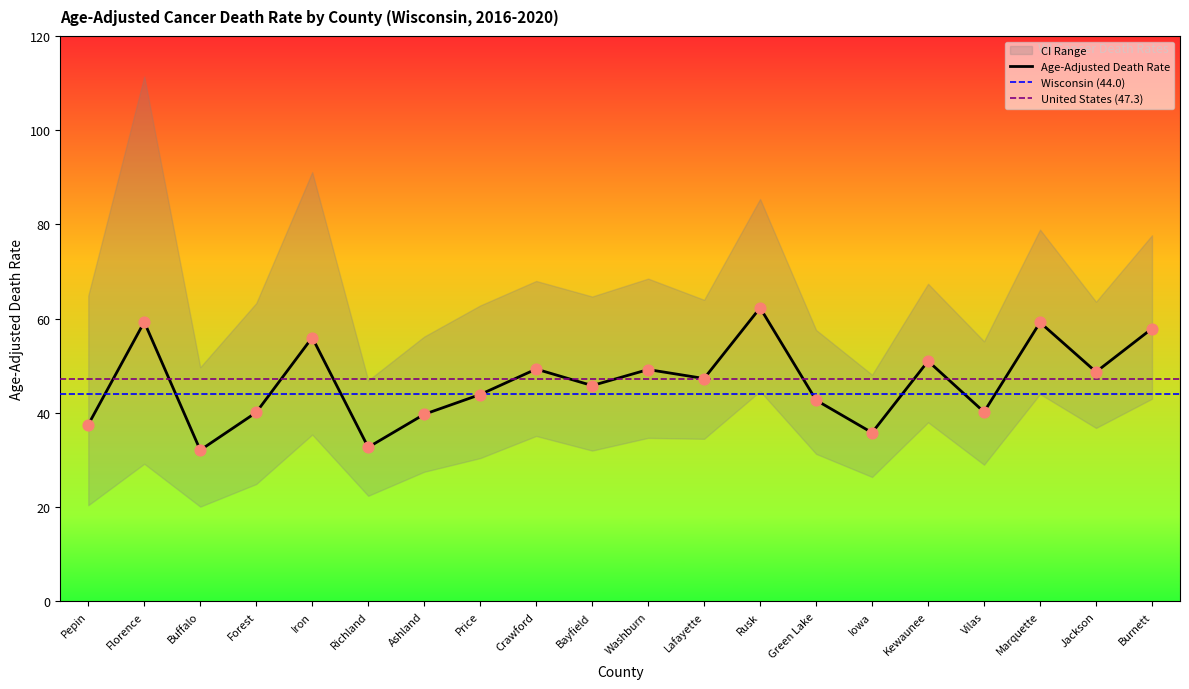

Is the value of Age-Adjusted Death Rate at Lafayette greater than the value of Lower CI (Rate) at Rusk?

Yes